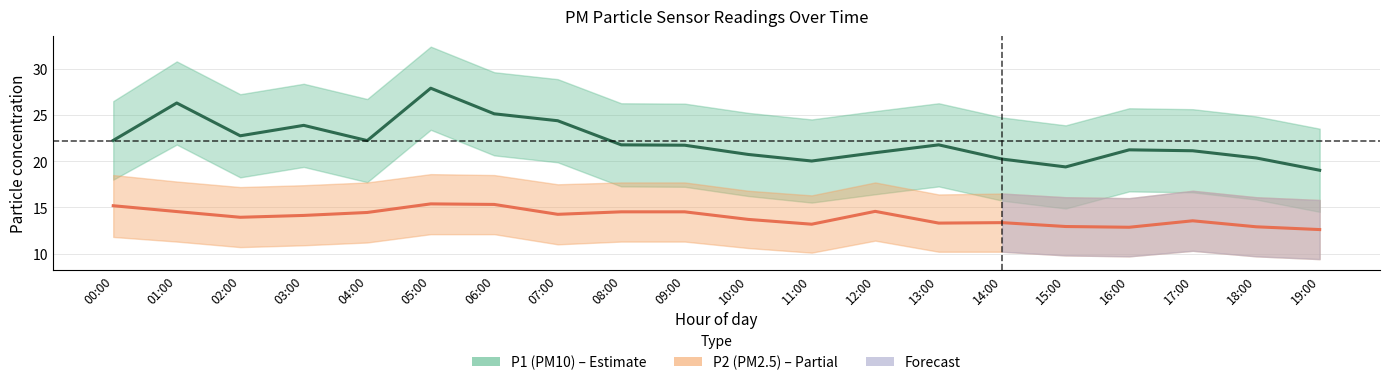

What is the difference between the highest and lowest values at 12:00?

6.4